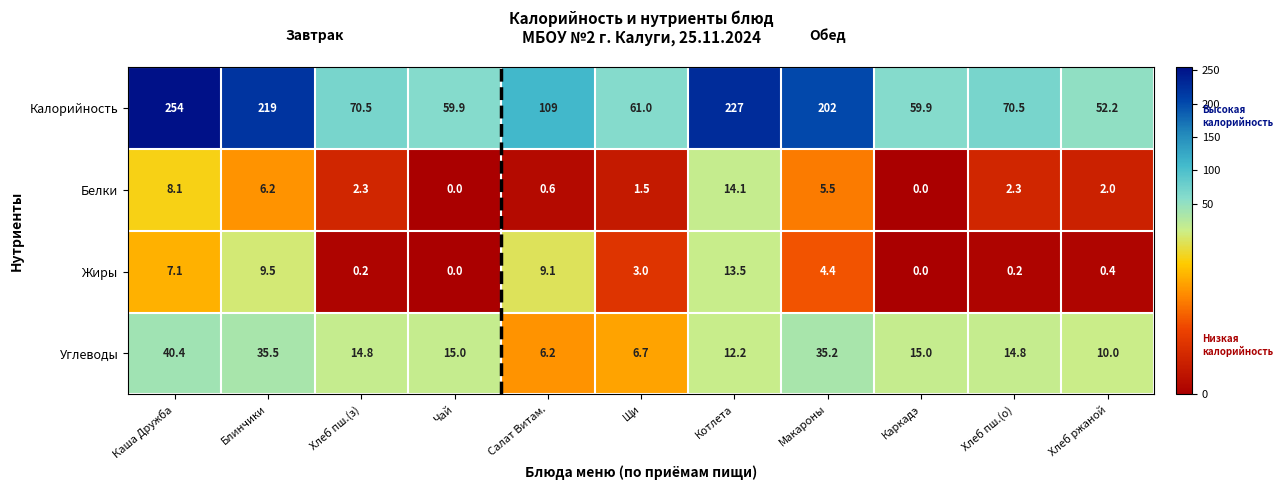

Is it true that Углеводы equals 4.3 at Чай?

False